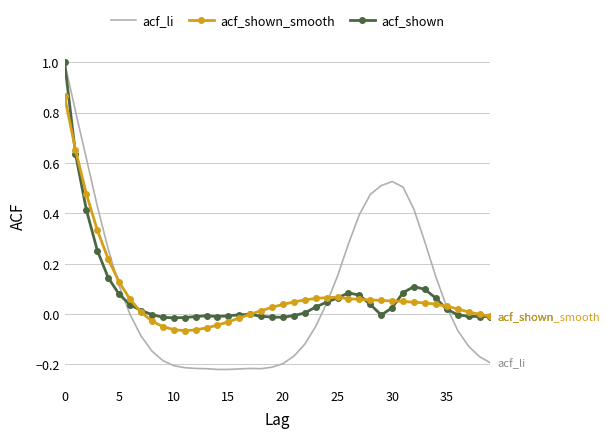

What is the maximum value shown in the chart?

1.0